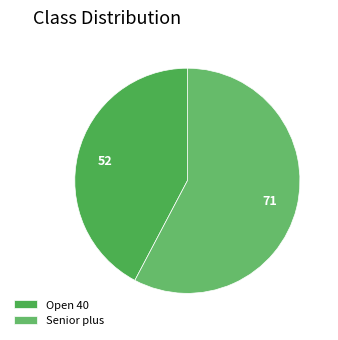

How many segments does this pie chart have?

2